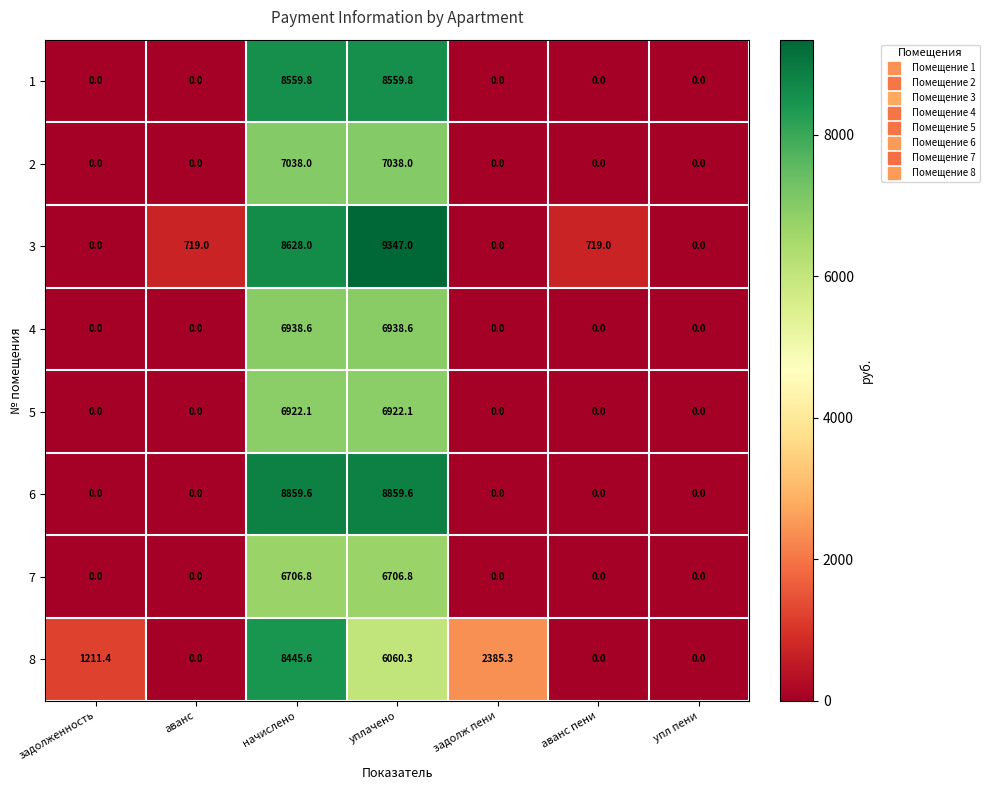

What is the difference between the second highest and minimum values in the 5 series?

6922.1